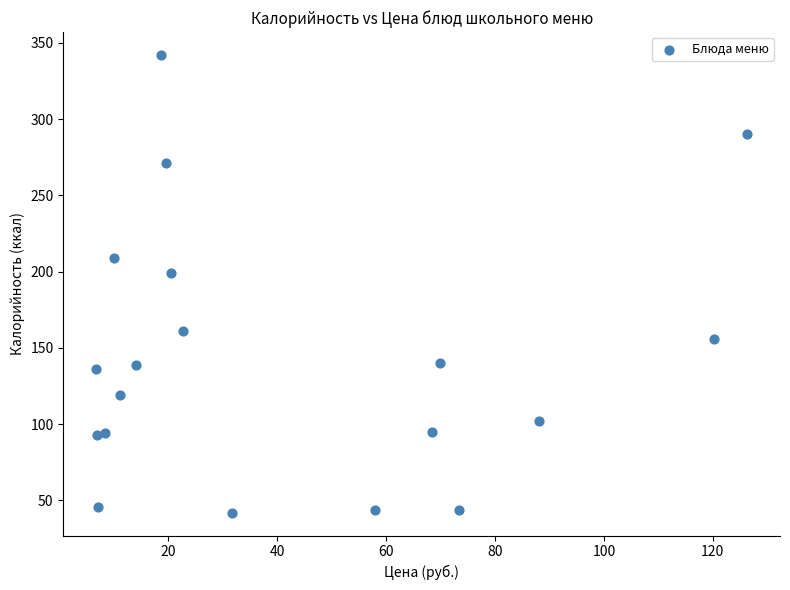

What Y value in the scatter plot is closest to 192?

199.0